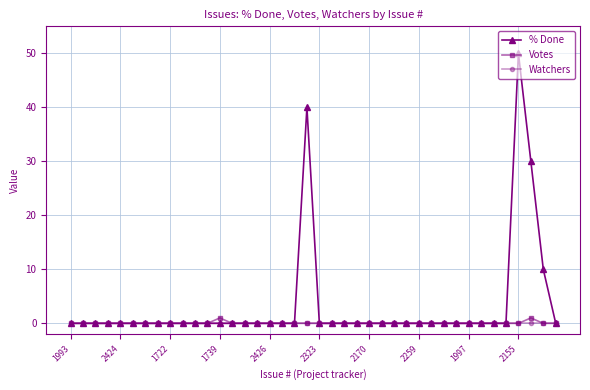

What are all the series names shown in the legend?

% Done, Votes, Watchers